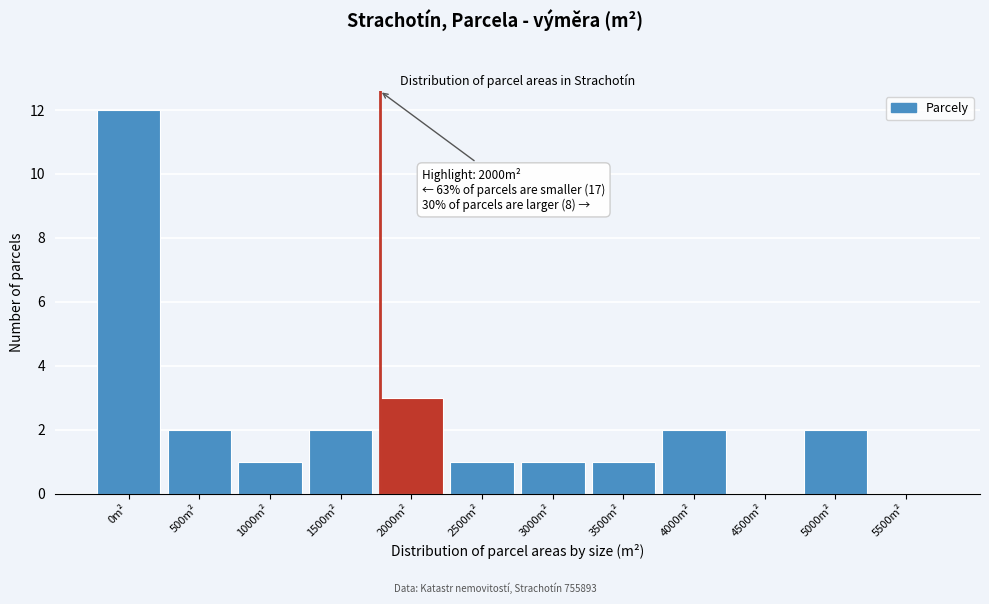

Reading left to right, what are all the values shown in this chart?

0m²=12	500m²=2	1000m²=1	1500m²=2	2000m²=3	2500m²=1	3000m²=1	3500m²=1	4000m²=2	4500m²=0	5000m²=2	5500m²=0